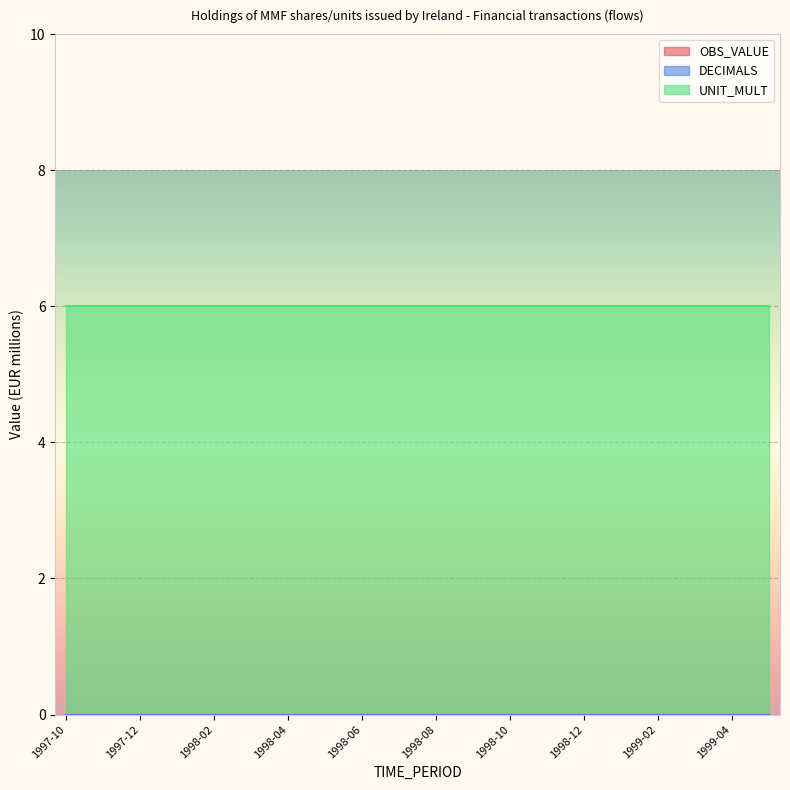

How many distinct data groups are displayed?

3